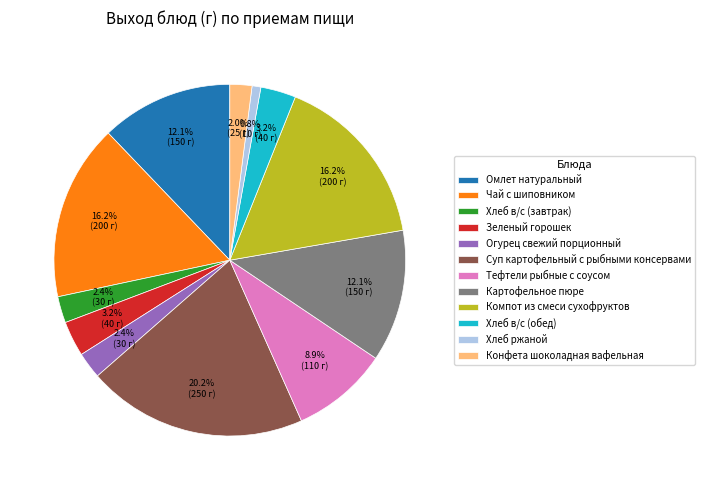

Is it true that Чай с шиповником is 9% of the pie?

False